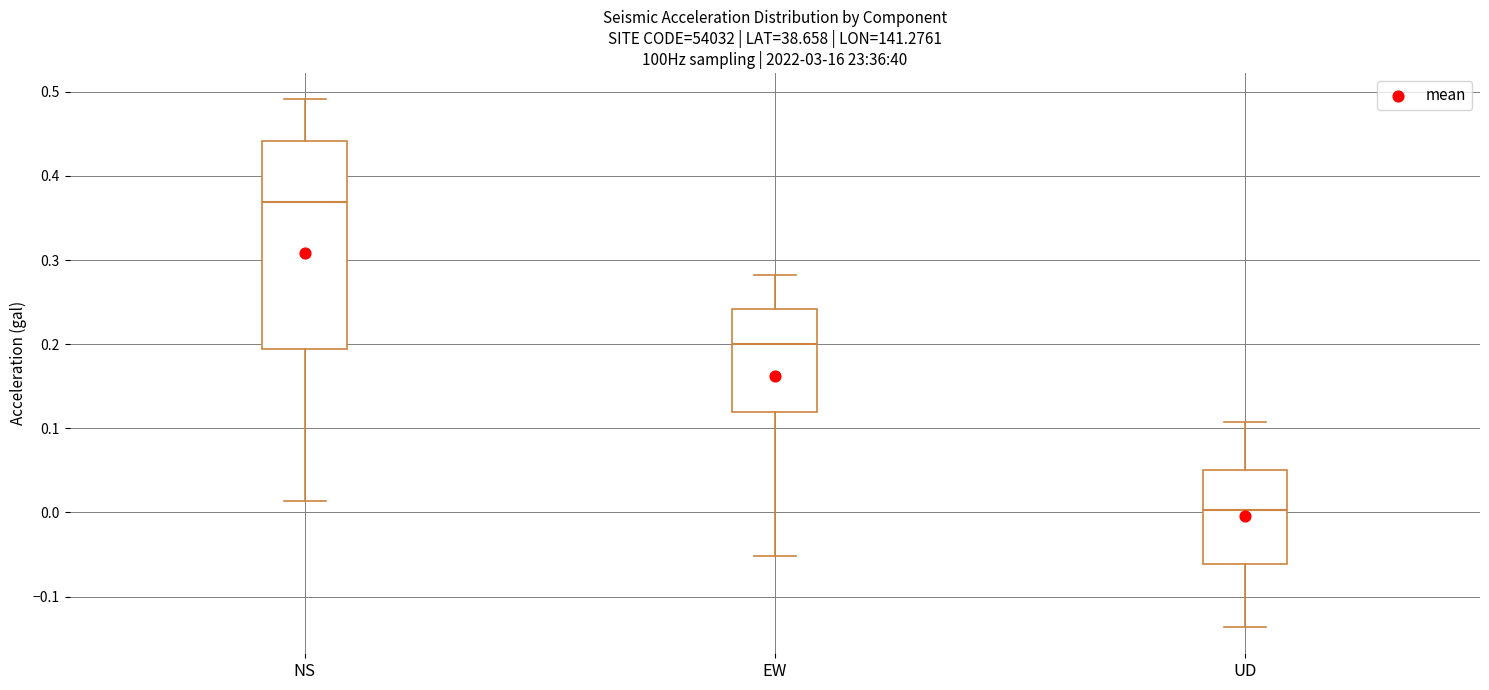

Which box's median line is the lowest?

UD